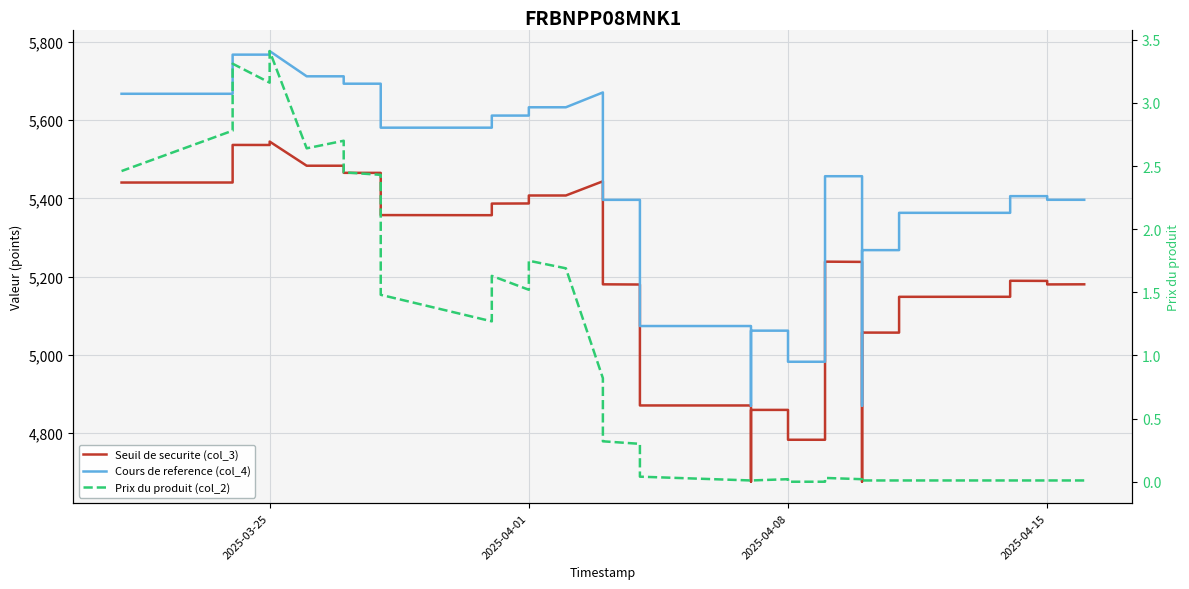

How many data points in Seuil de securite (col_3) are above 5189?

21